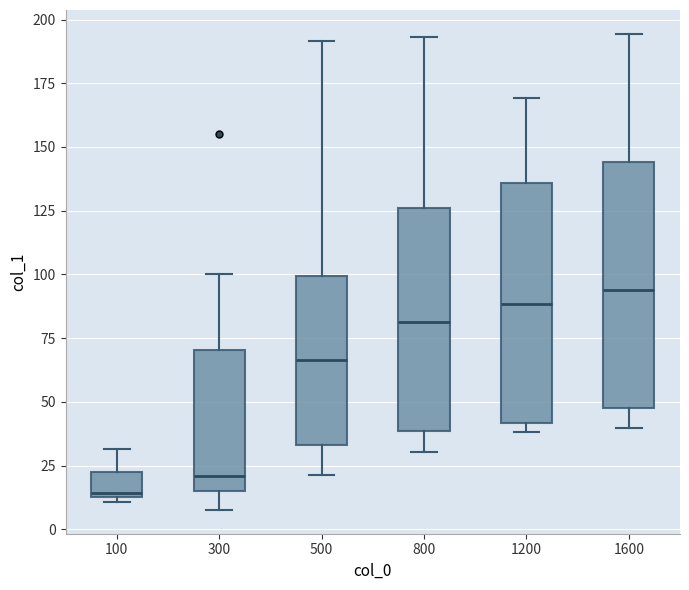

Where is the upper edge of the box at x = 1600 on the y-axis? The values are not printed on the chart, so give them approximately, as read against the axis.

145